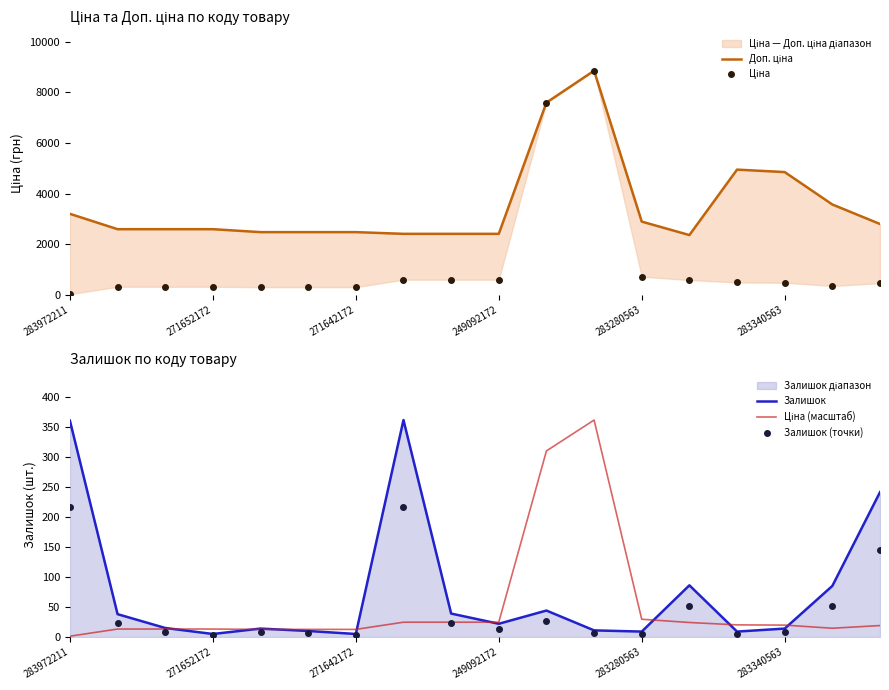

Which series has the largest Y range (max minus min)?

Ціна